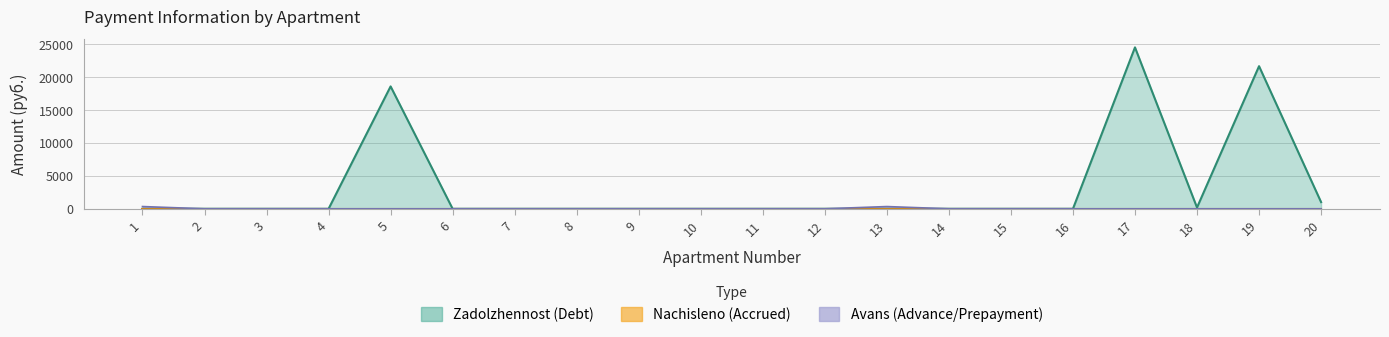

Between 14 and 2, which is larger?

14